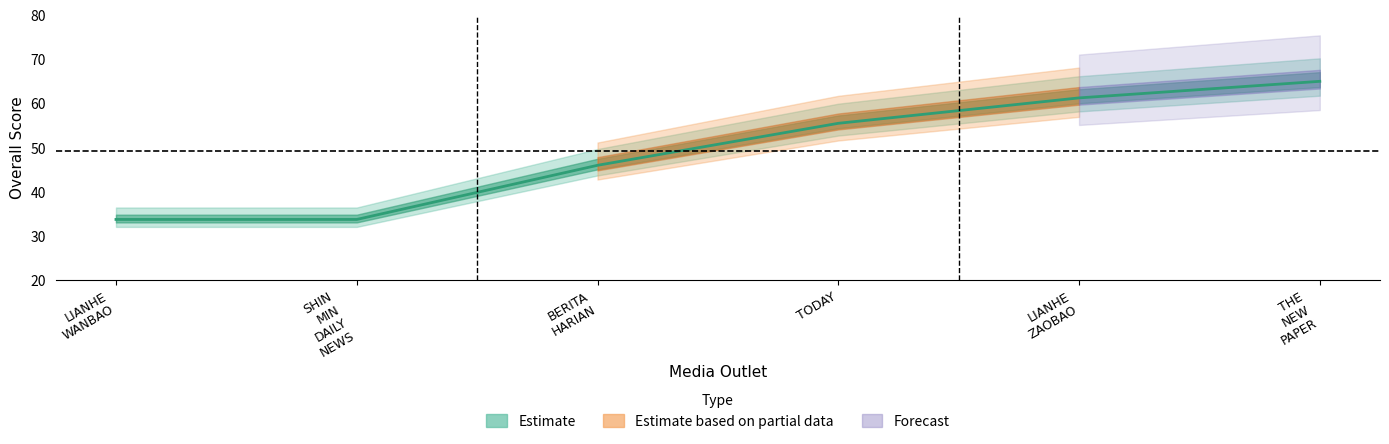

Reading left to right, what are all the values shown in this chart?

33.8	33.8	46.0	55.5	61.2	65.0